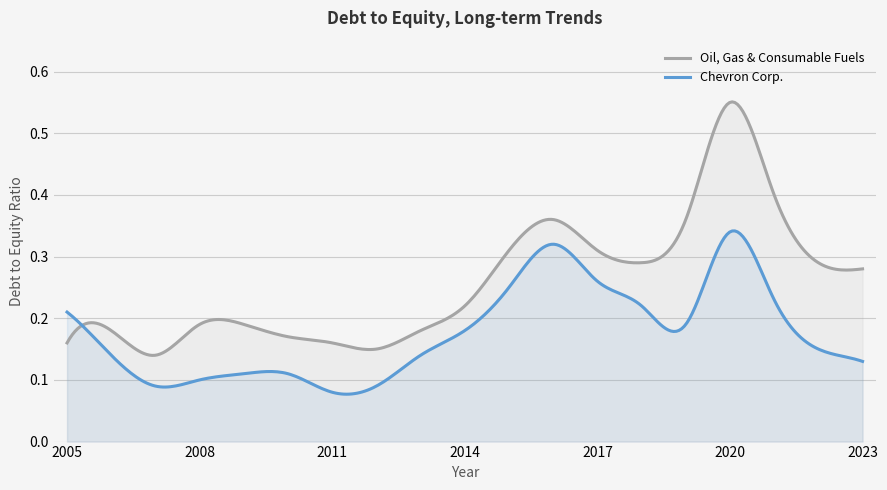

Which category has the highest value in the Oil, Gas & Consumable Fuels series?

2020